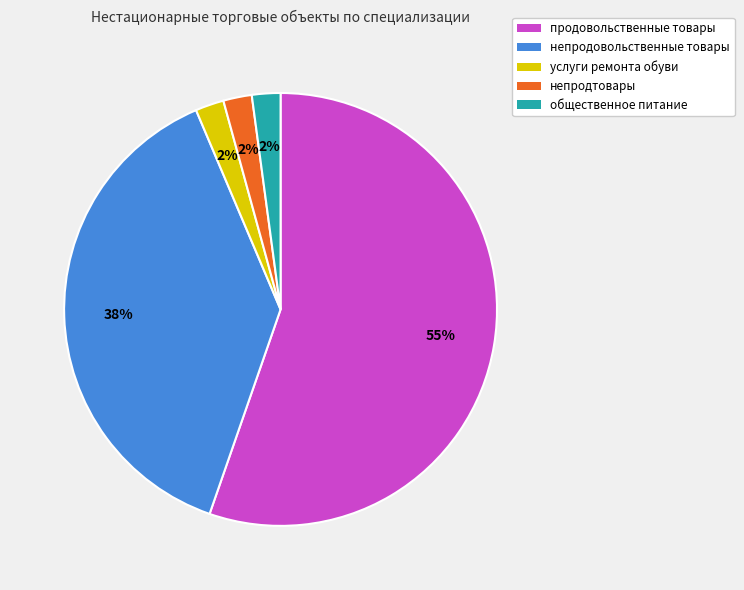

Between продовольственные товары and непродовольственные товары, which is larger?

продовольственные товары